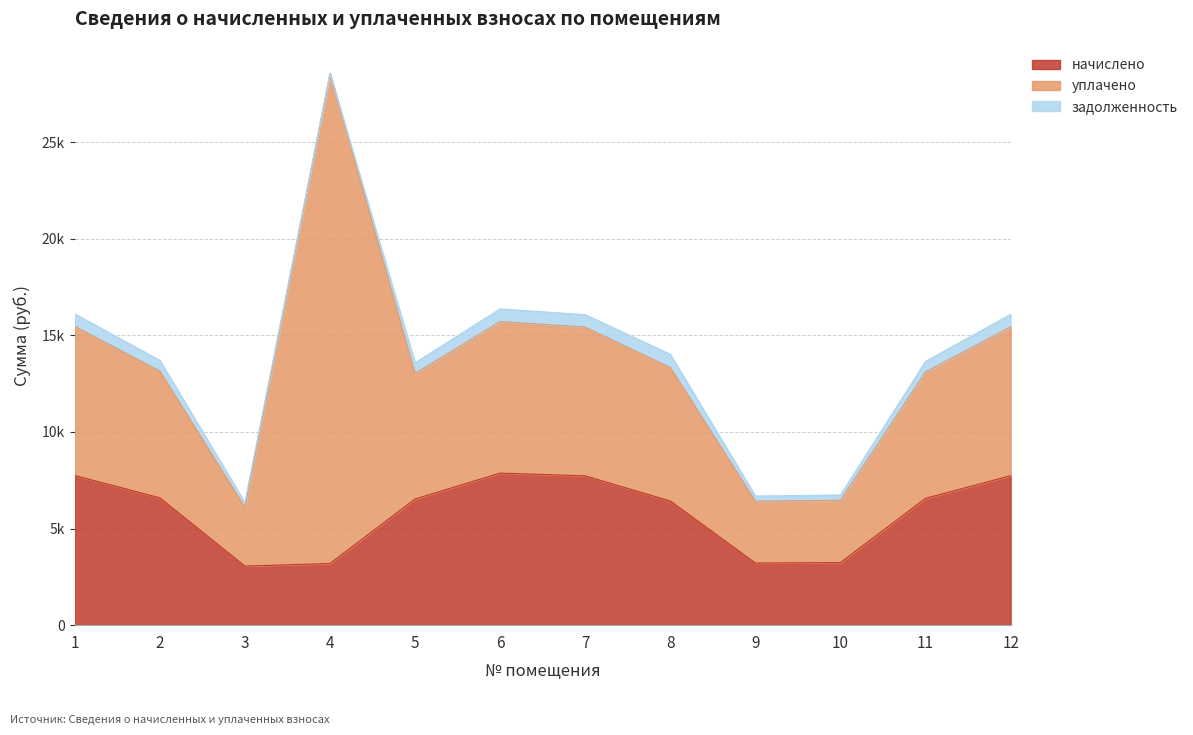

Where is the first local maximum for задолженность?

6